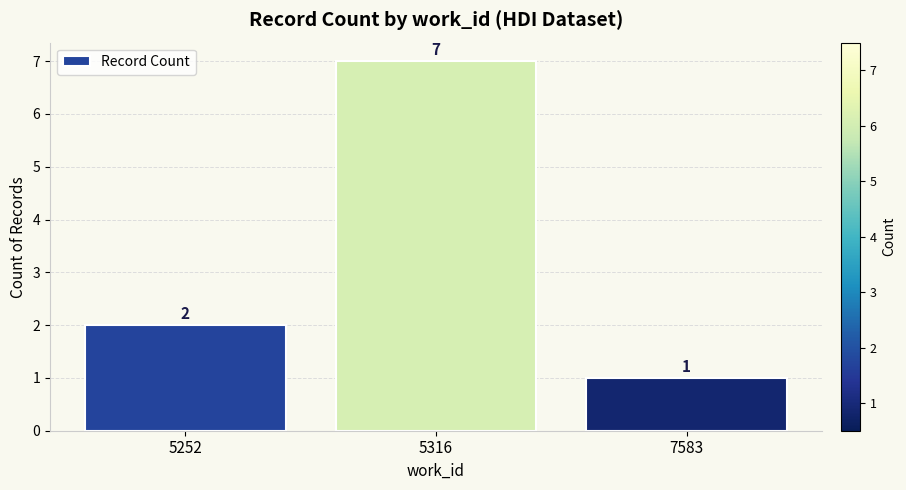

Rank the categories by value from highest to lowest.

5316, 5252, 7583